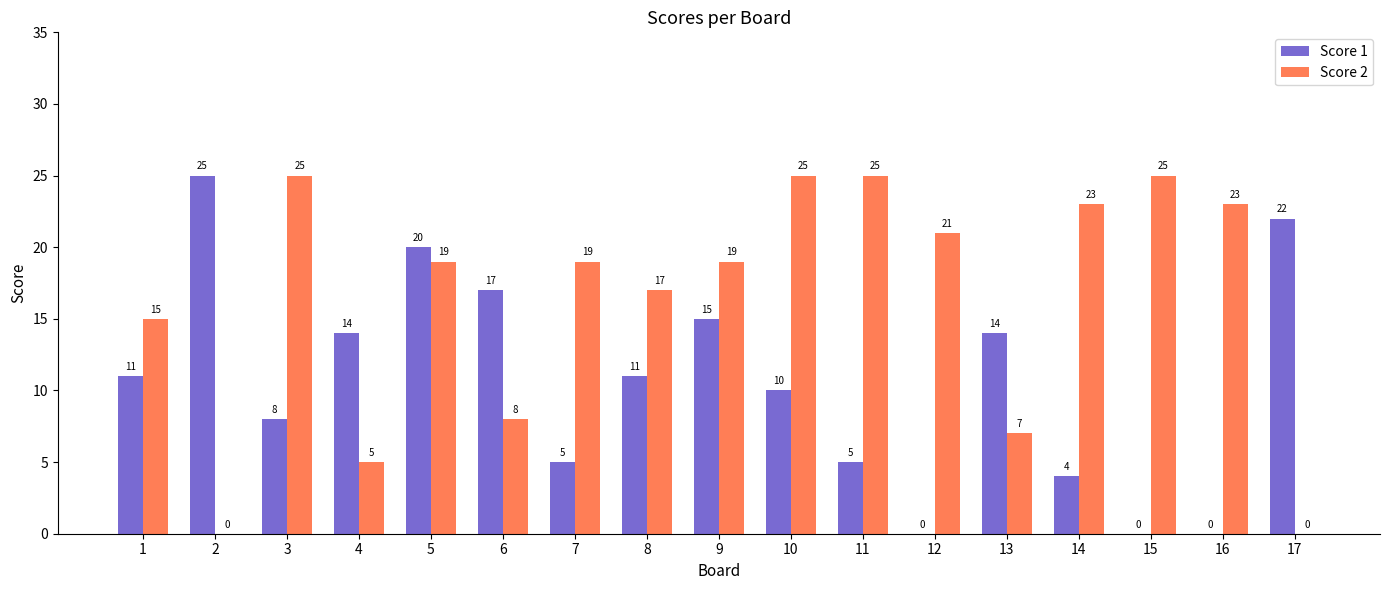

What is the average value of the Score 2 series?

16